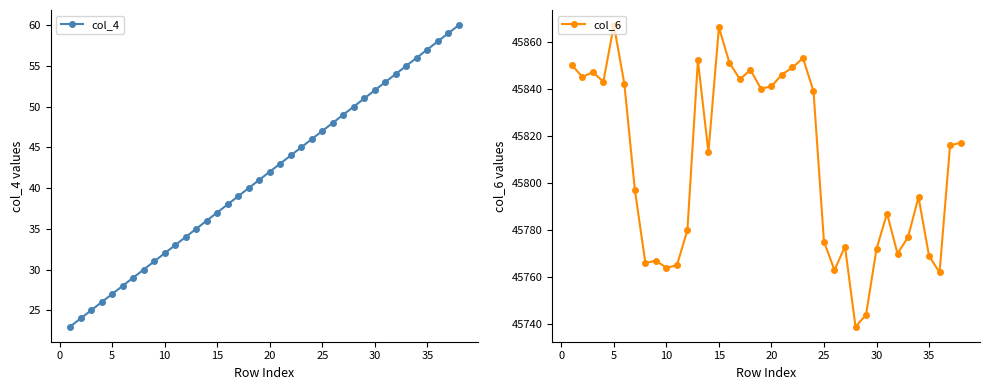

What is the difference between the highest and lowest values at 25?

45768